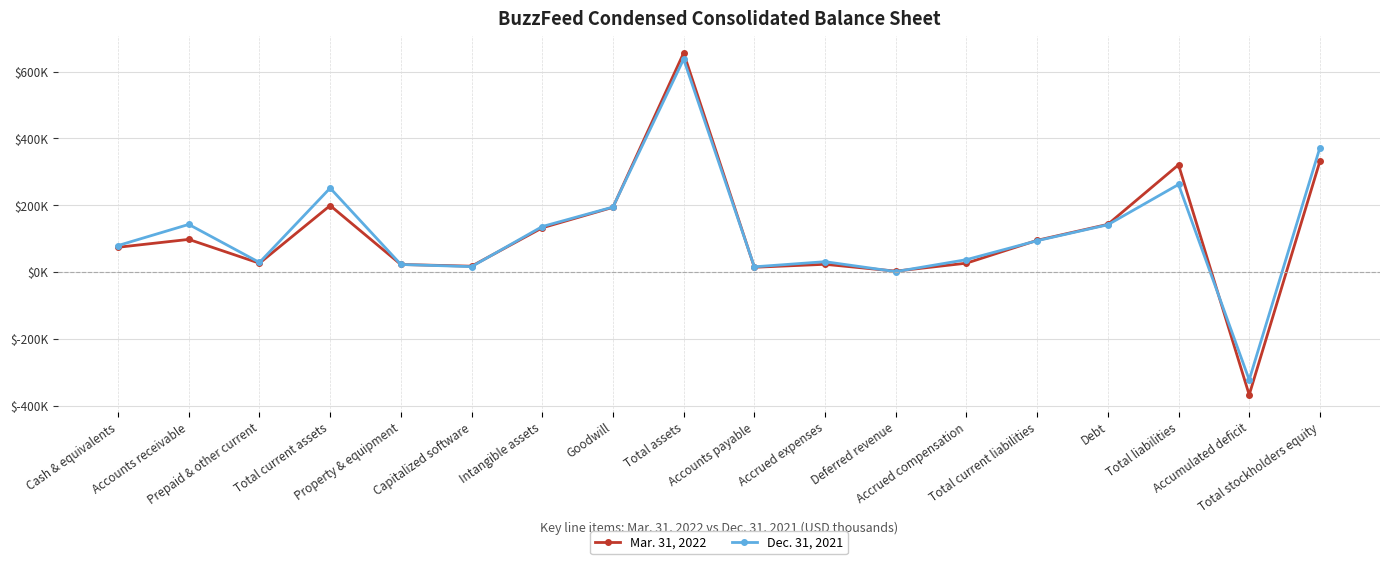

At which category does Dec. 31, 2021 reach its first local peak?

Accounts receivable